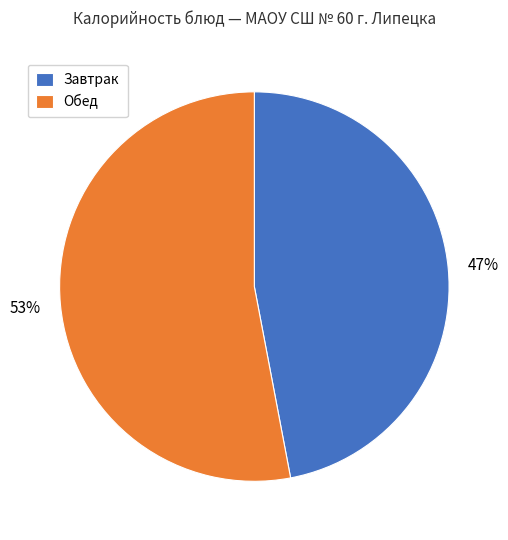

To the nearest percent, what is the combined percentage of Обед and Завтрак?

100%